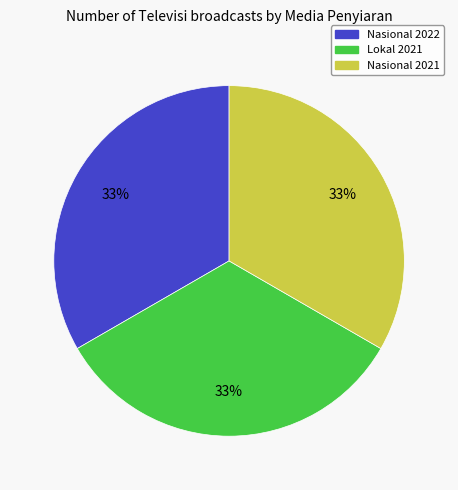

To the nearest percent, what is the average slice percentage?

33%